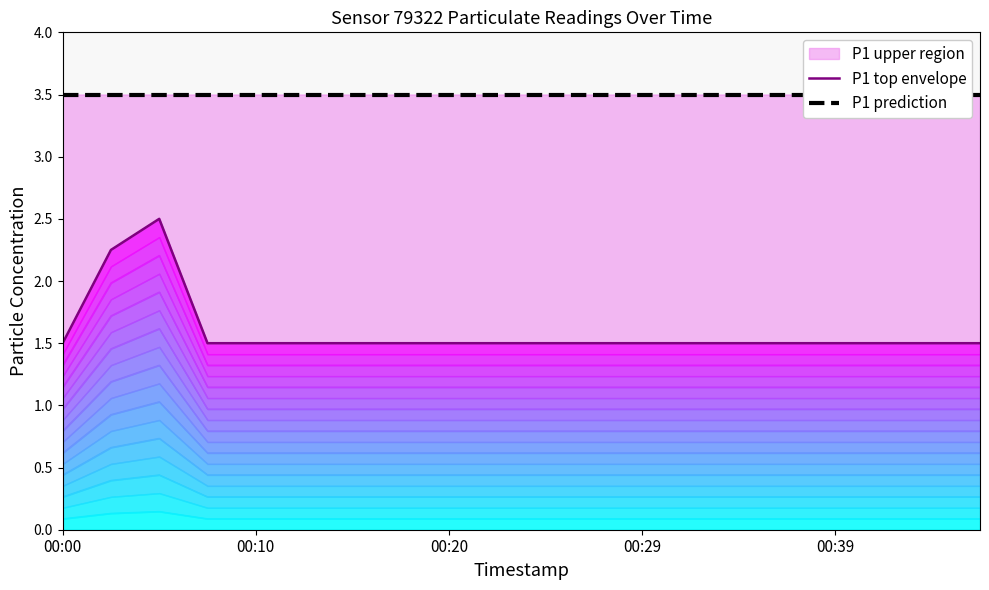

What is the value of the P1 top envelope point at the 17th from the left?

1.5